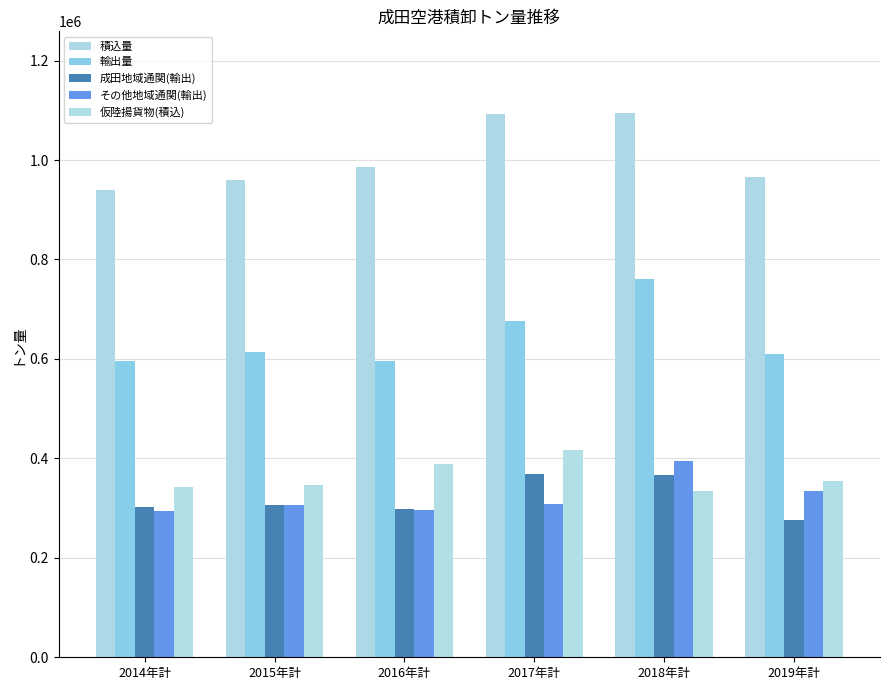

Which series has the widest spread of values?

輸出量